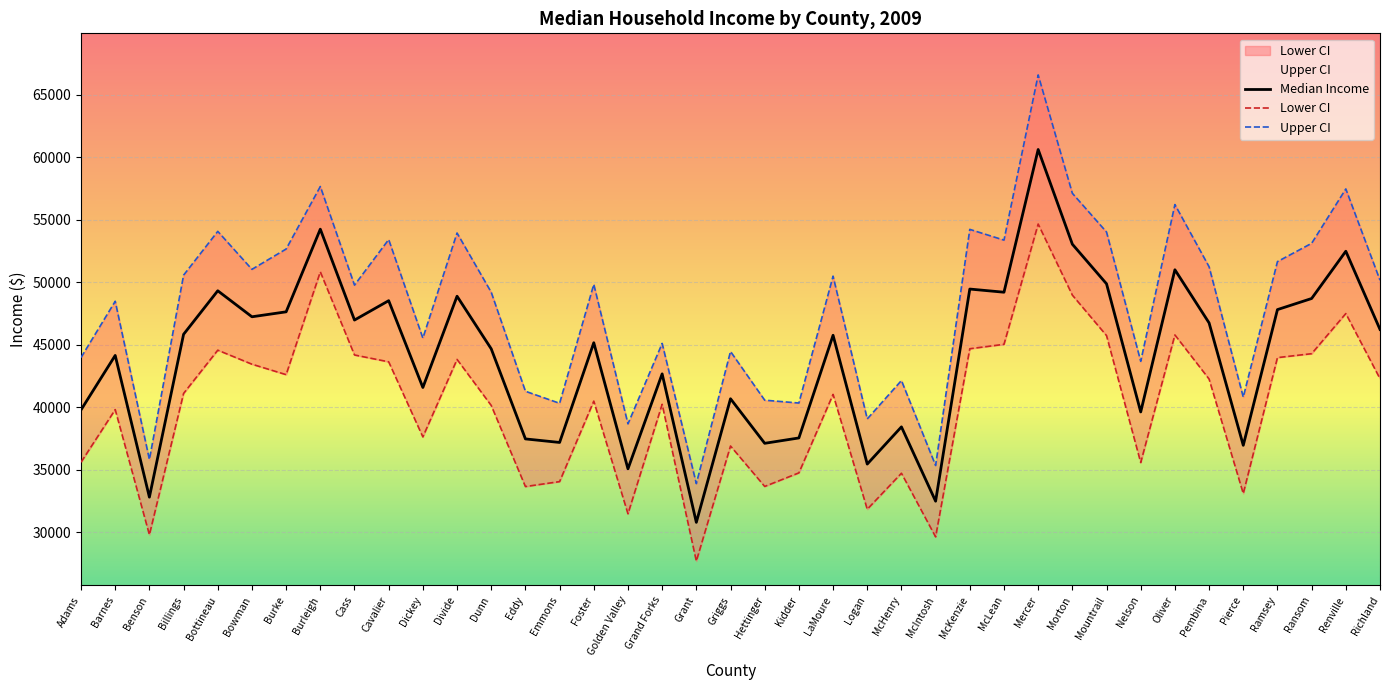

What is the sum of all Lower CI values?

1561459